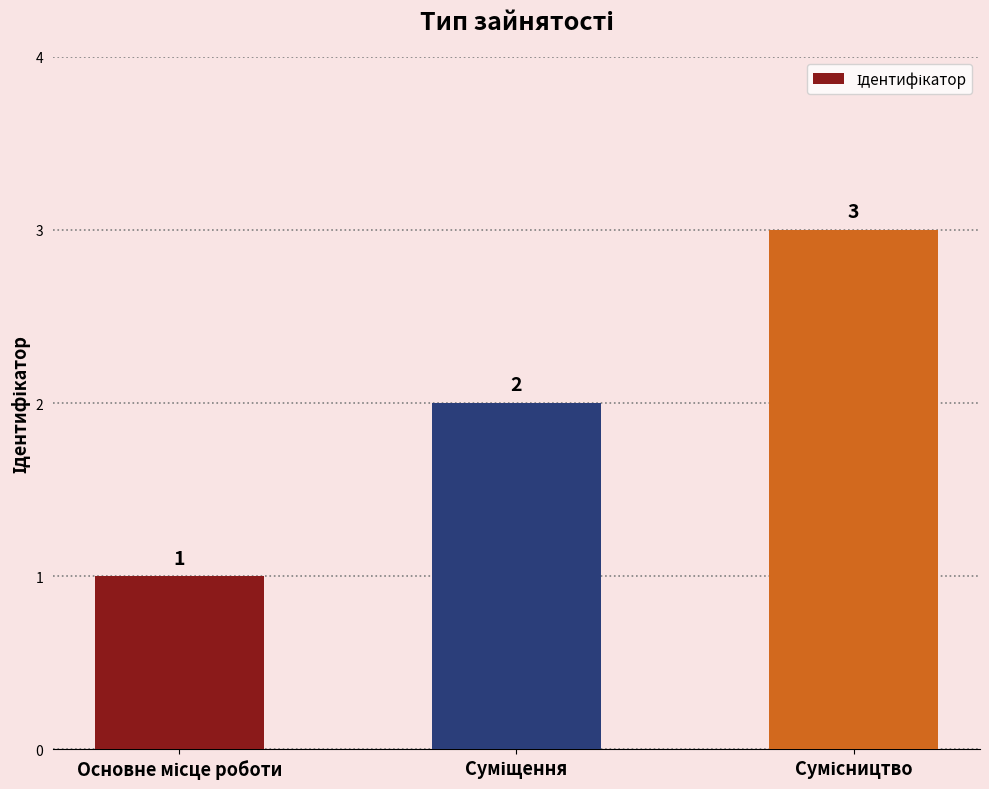

Does the chart contain any negative values?

No